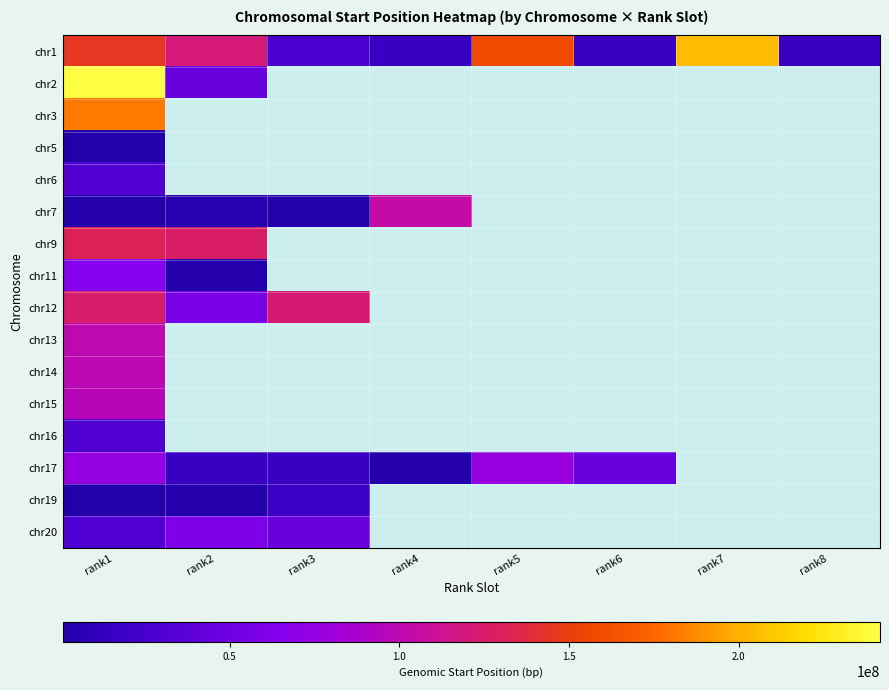

Which category has the highest value across all series?

rank1